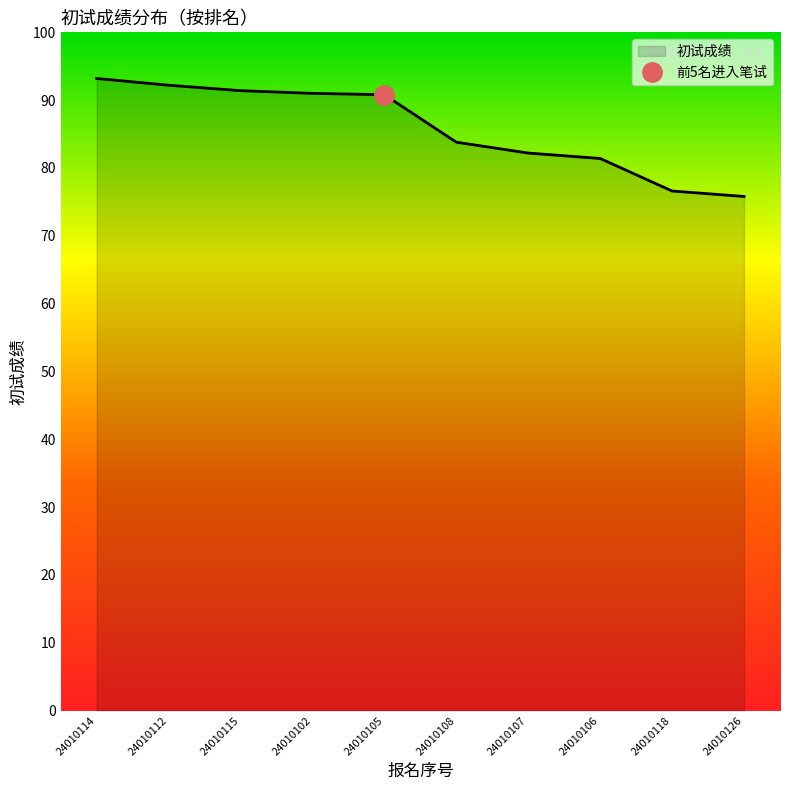

At which category does the chart reach its minimum across all series?

24010126